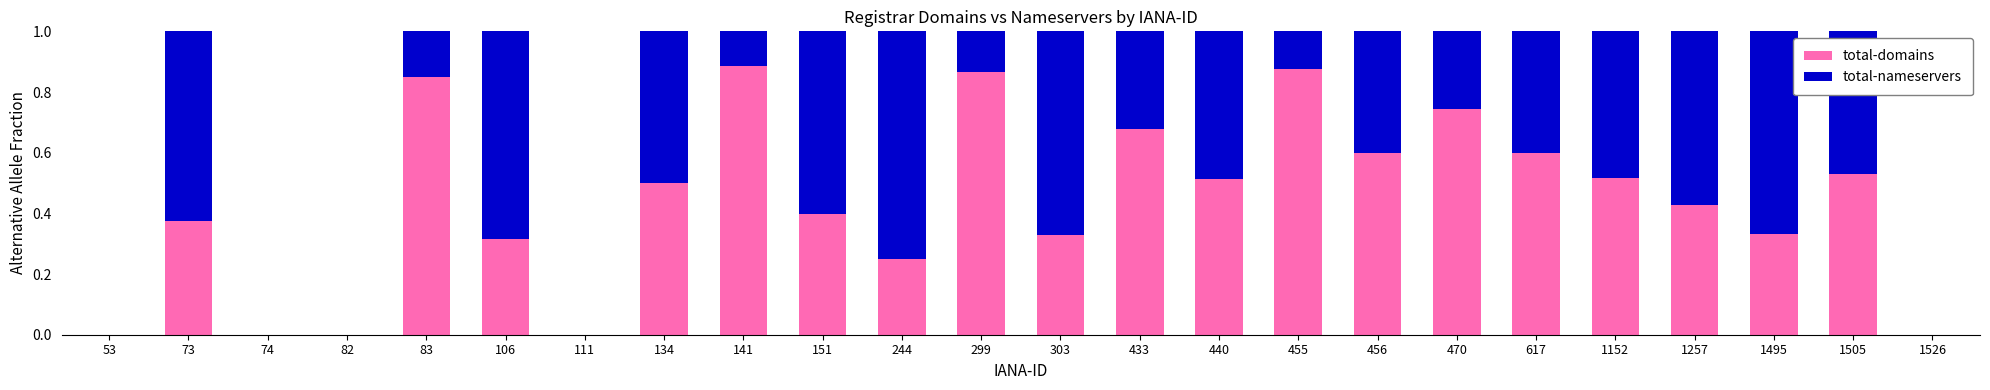

What is the sum of all total-domains values?

10.6